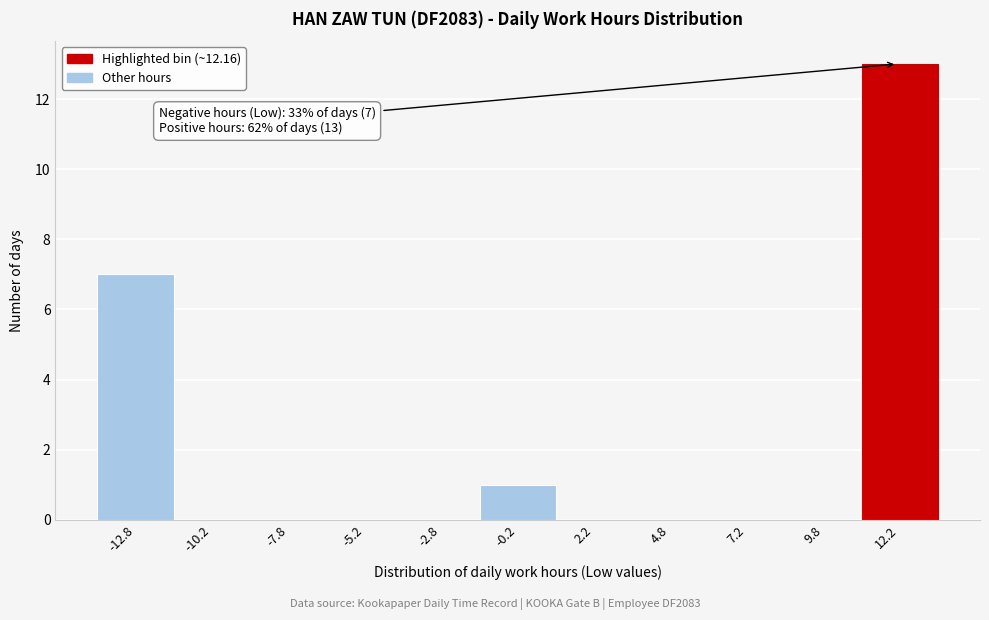

Over which range of the x-axis is the bar tallest?

11.0 to 13.5